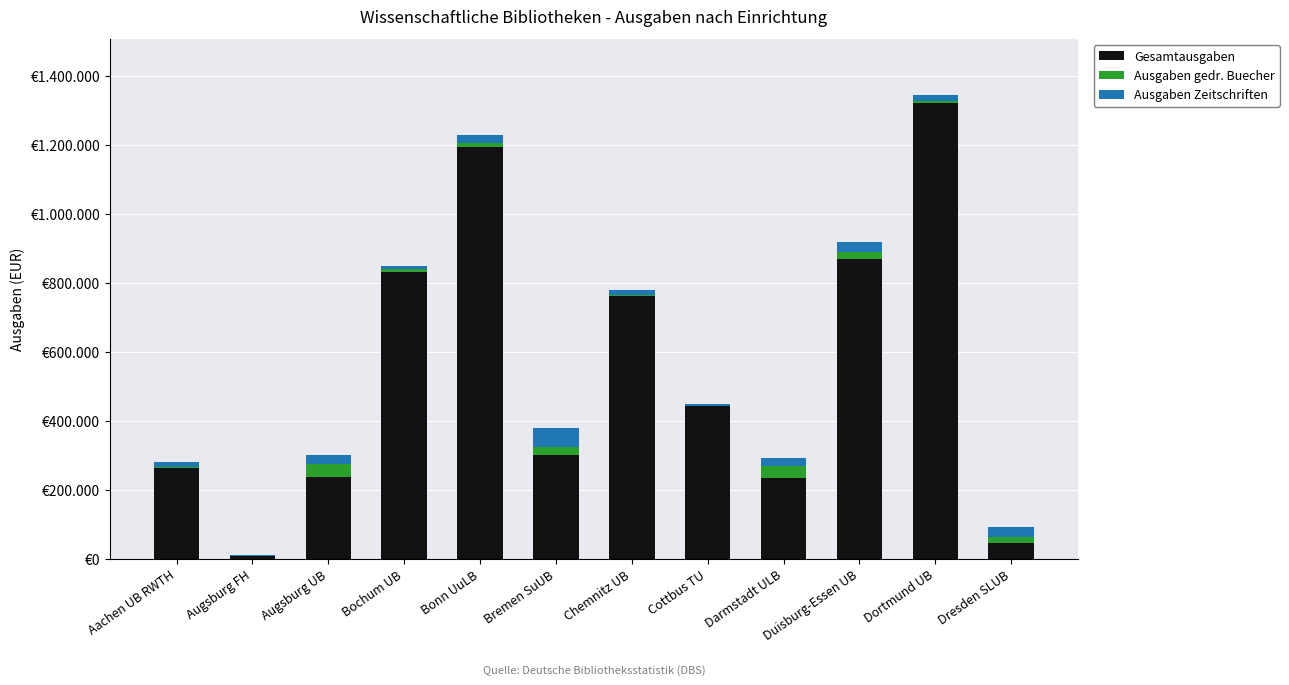

What are all the series names shown in the legend?

Gesamtausgaben, Ausgaben gedr. Buecher, Ausgaben Zeitschriften